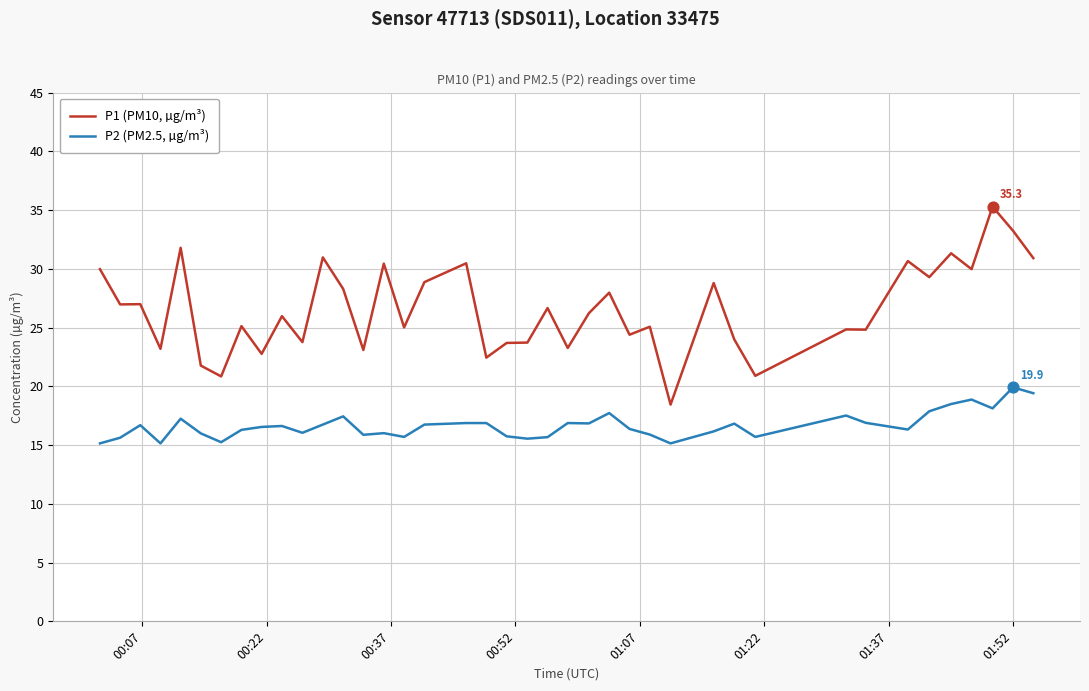

Which series has the widest spread of values?

P1 (PM10, µg/m³)